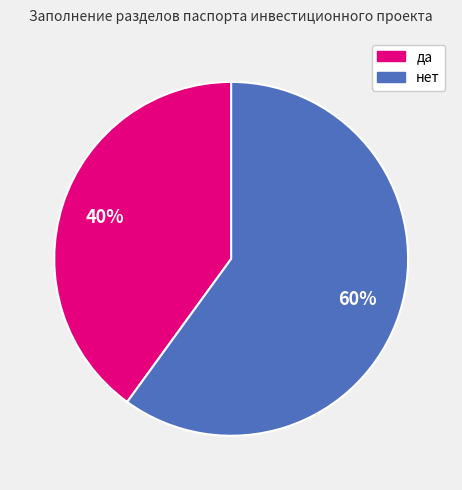

What is the majority slice?

нет